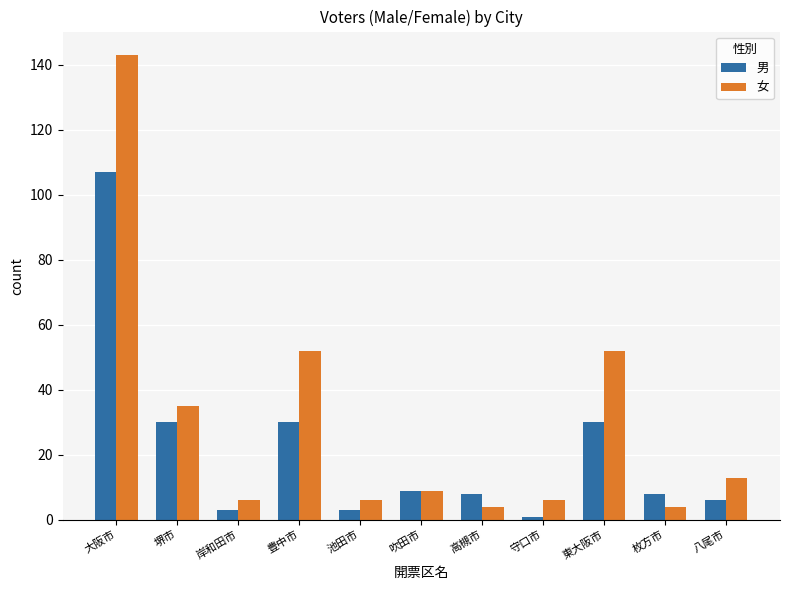

What are all the series names shown in the legend?

男, 女